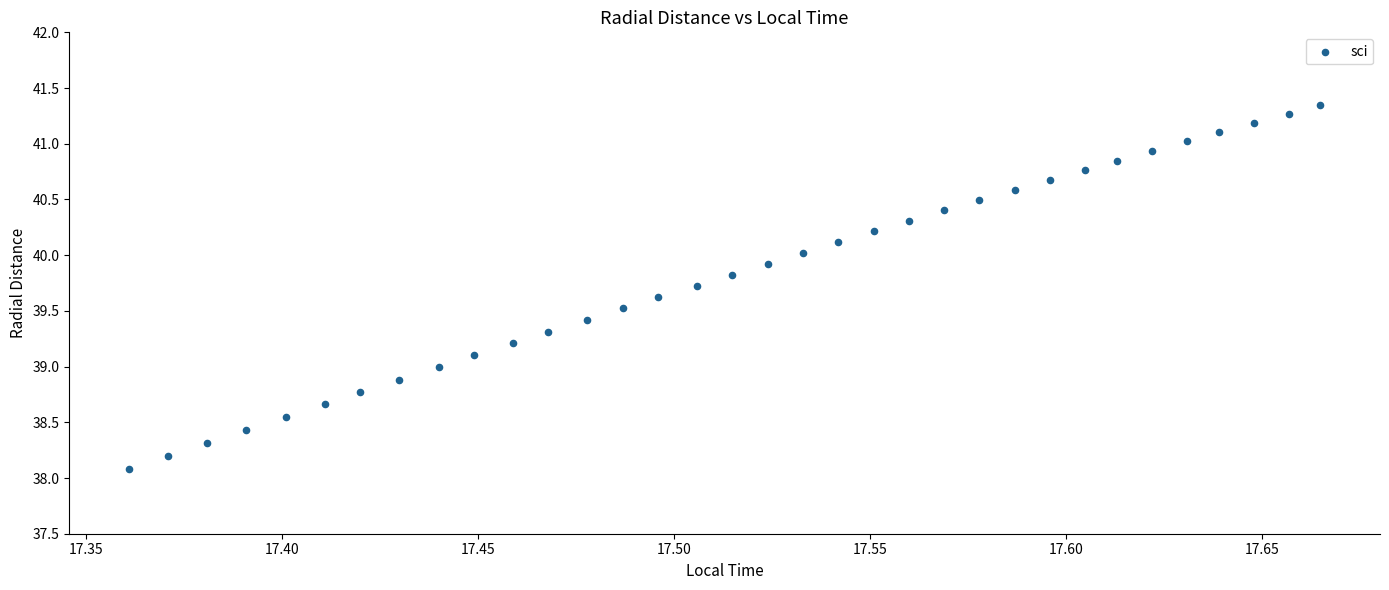

What is the range of Y values (max minus min)?

3.3